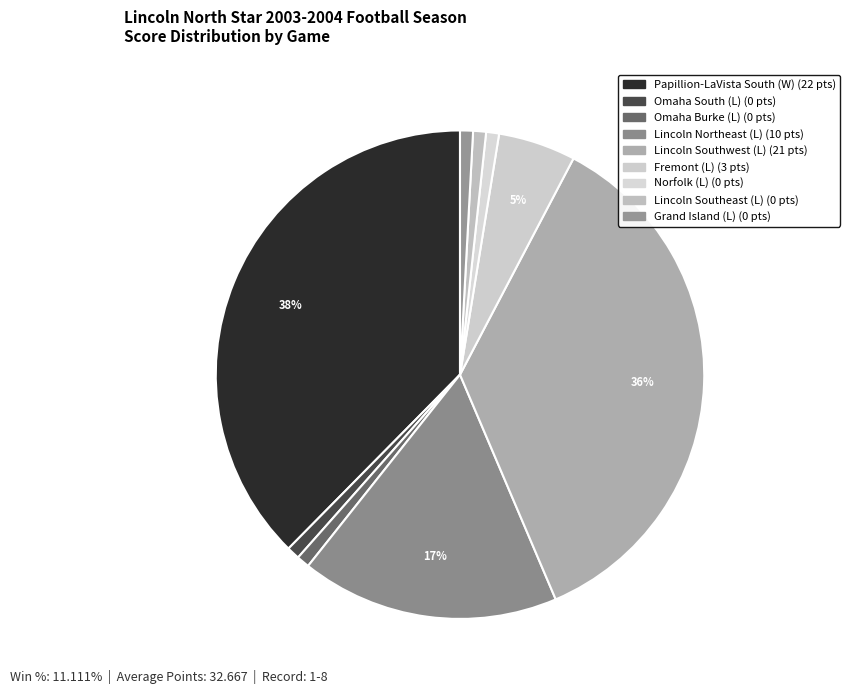

How much of the chart is everything except Lincoln Southwest (L)?

62.5%